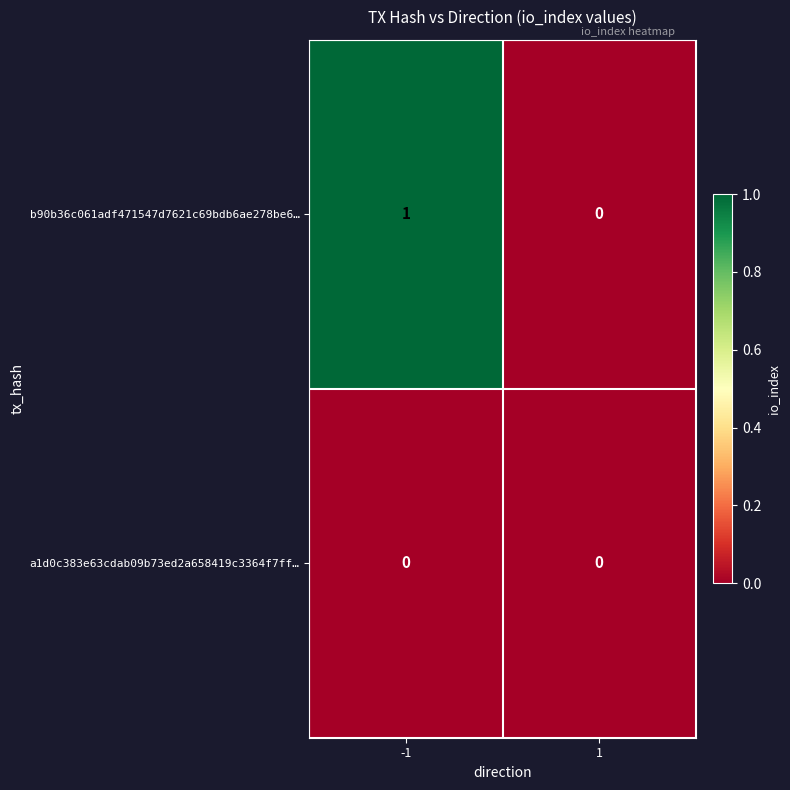

Is it true that b90b36c061adf471547d7621c69bdb6ae278be6… equals 0 at -1?

False